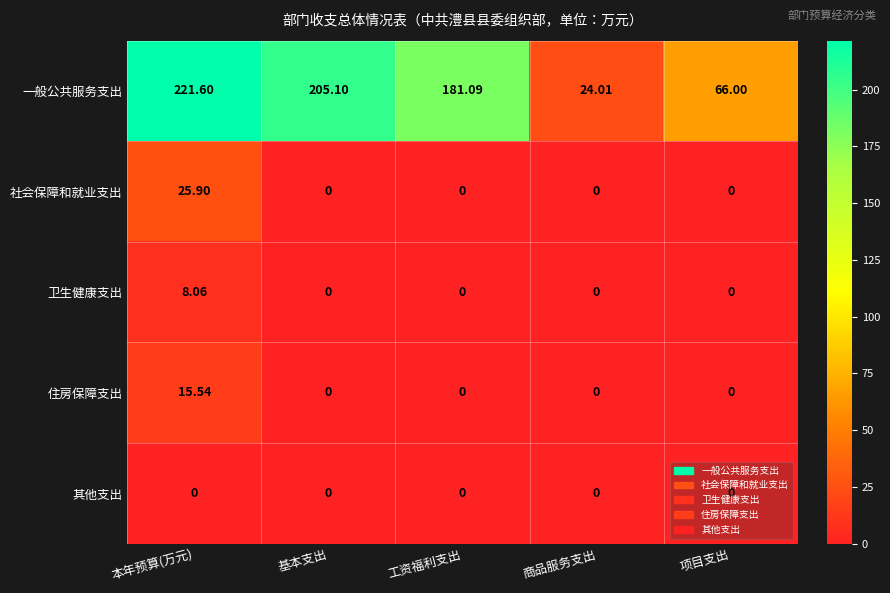

What is the greatest value displayed?

221.6